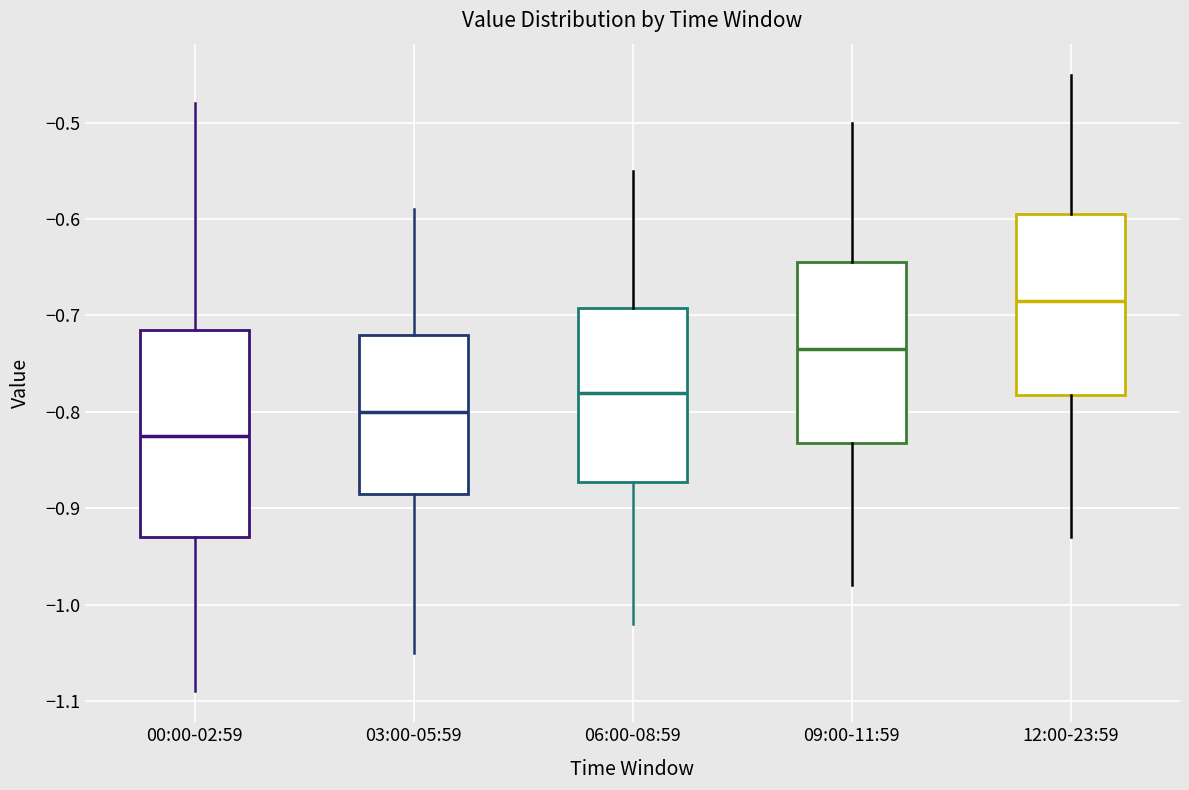

Where does the median line of the box for 03:00-05:59 sit on the y-axis? The values are not printed on the chart, so give them approximately, as read against the axis.

-0.80